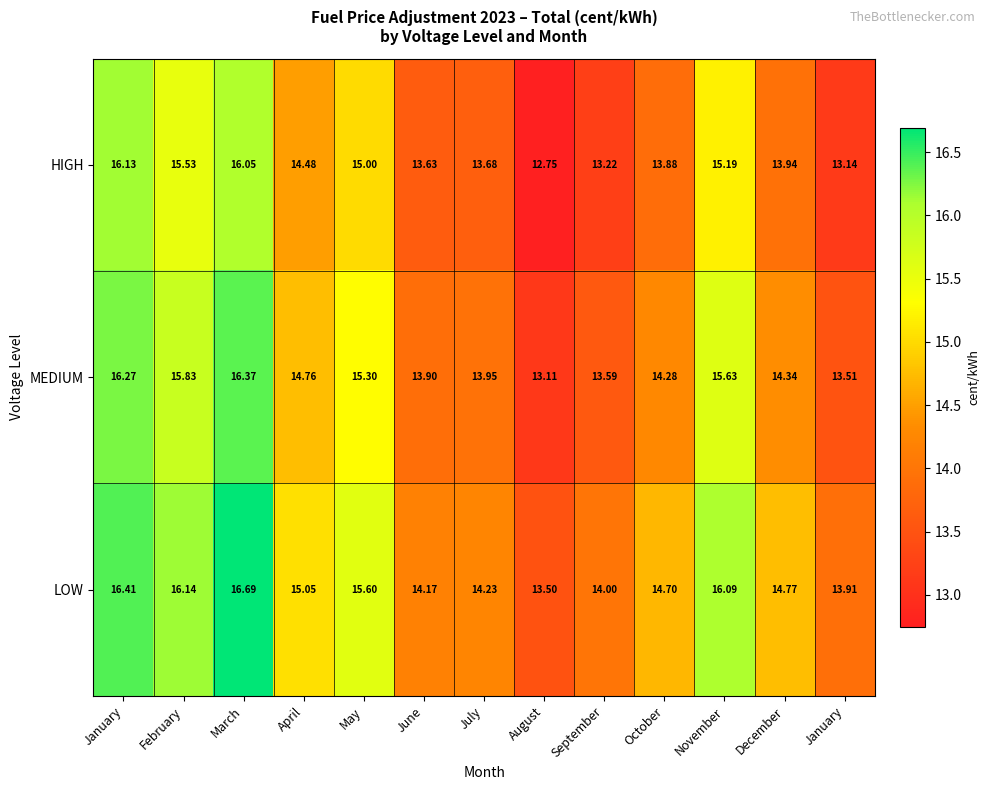

Reading right to left, list all the values displayed in this chart.

HIGH: January=13.1	December=13.9	November=15.2	October=13.9	September=13.2	August=12.8	July=13.7	June=13.6	May=15.0	April=14.5	March=16.1	February=15.5	January=16.1
MEDIUM: January=13.5	December=14.3	November=15.6	October=14.3	September=13.6	August=13.1	July=13.9	June=13.9	May=15.3	April=14.8	March=16.4	February=15.8	January=16.3
LOW: January=13.9	December=14.8	November=16.1	October=14.7	September=14.0	August=13.5	July=14.2	June=14.2	May=15.6	April=15.1	March=16.7	February=16.1	January=16.4